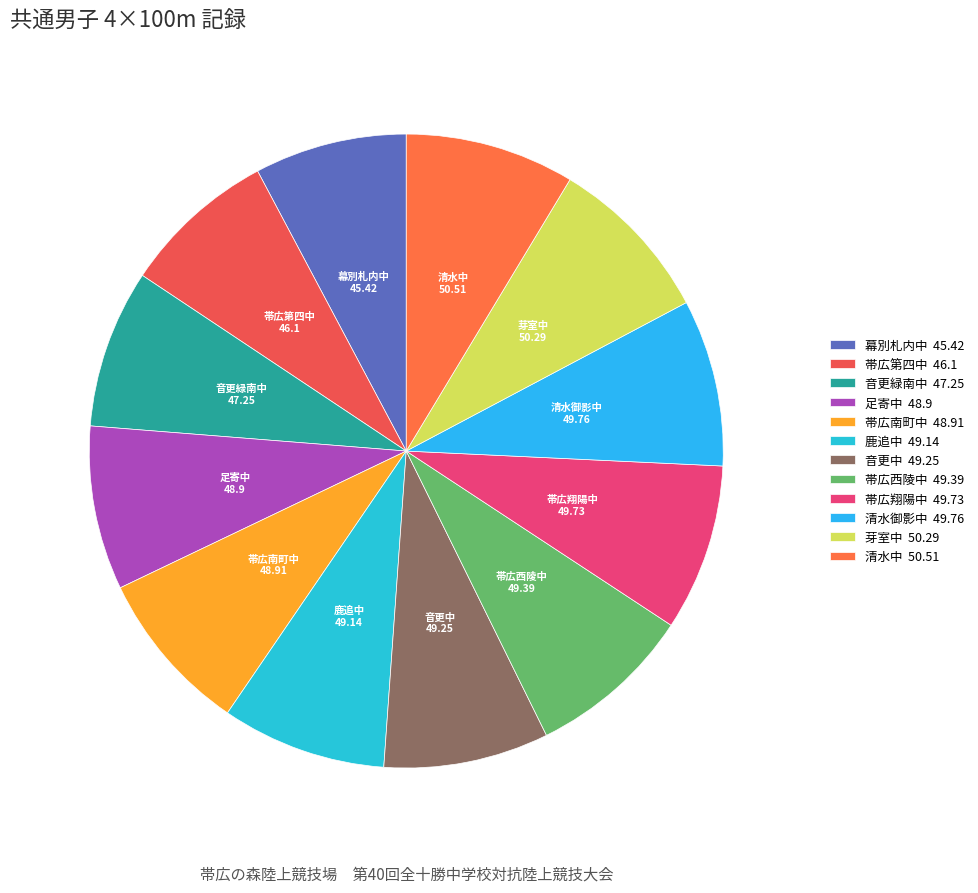

Approximately how many times larger is the value at 清水御影中 49.76 compared to 清水中 50.51?

1.0